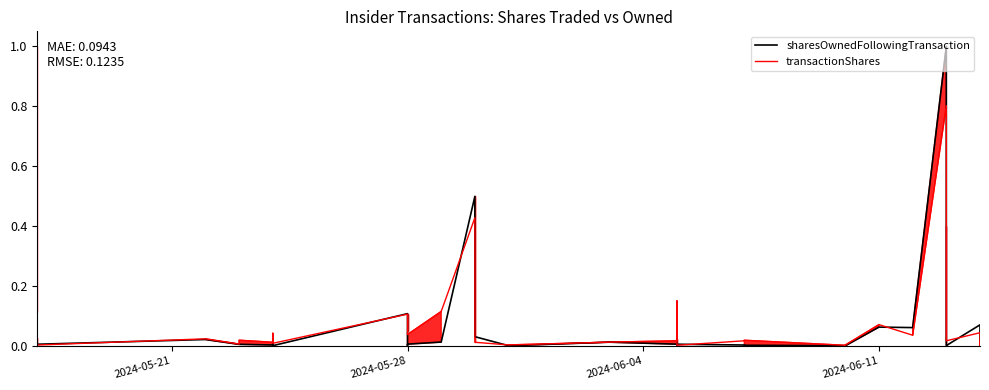

Which series has the widest spread of values?

sharesOwnedFollowingTransaction